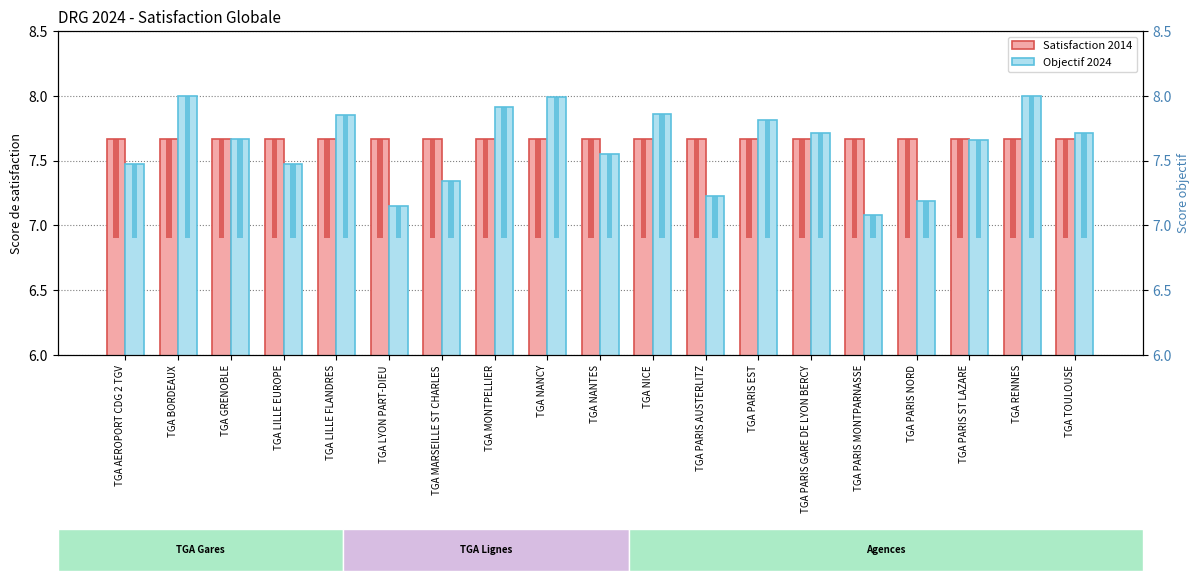

What are all the series names shown in the legend?

Satisfaction 2014, Objectif 2024